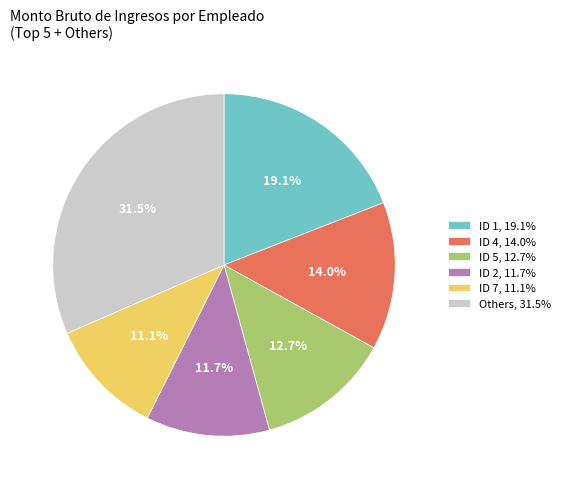

Is there any slice that represents more than half of the pie?

No